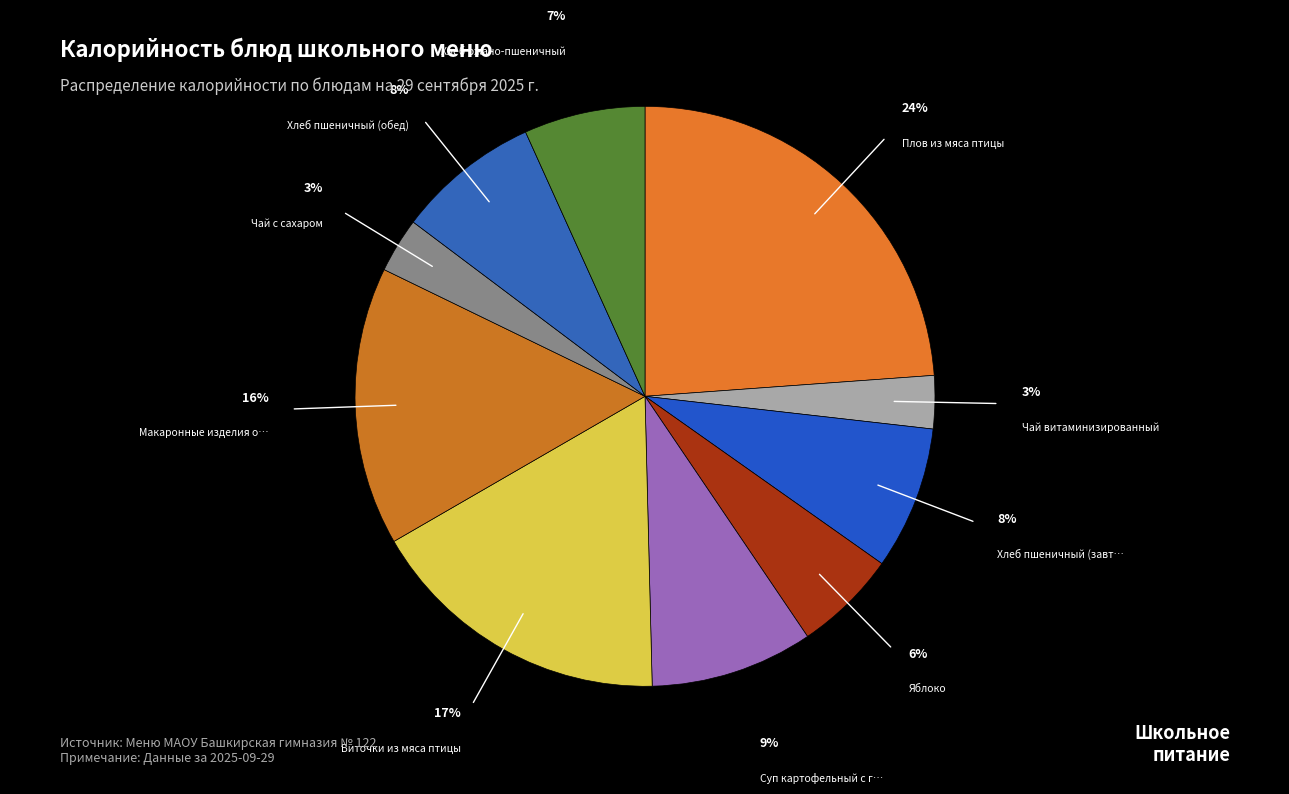

Rank the categories by value from highest to lowest.

Плов из мяса птицы, Биточки из мяса птицы, Макаронные изделия отварные, Суп картофельный с горохом, Хлеб пшеничный (завтрак), Хлеб пшеничный (обед), Хлеб ржано-пшеничный, Яблоко, Чай с сахаром, Чай витаминизированный